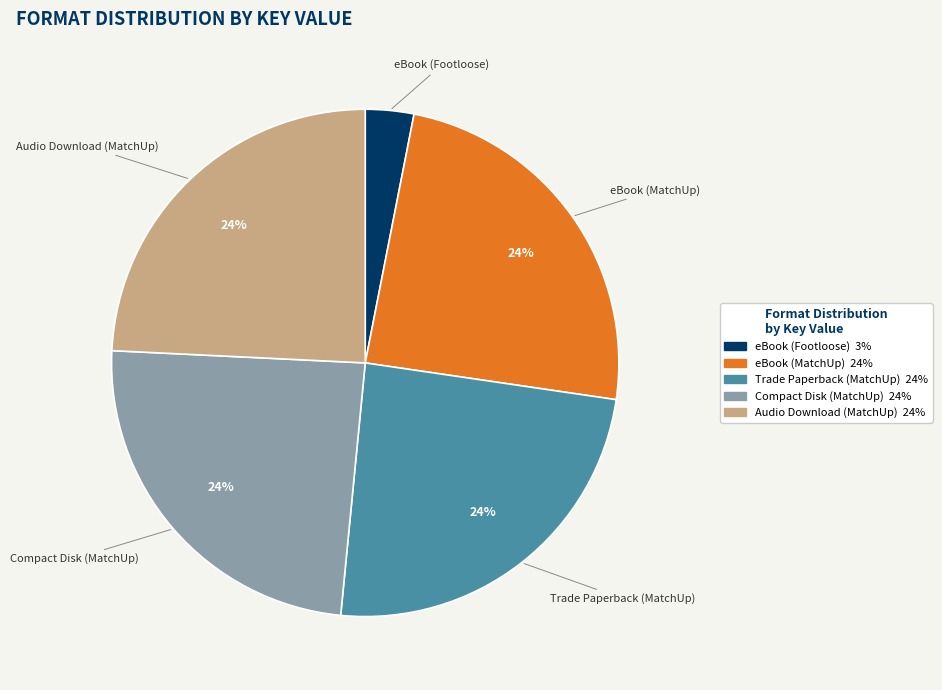

Does any single category account for the majority?

No